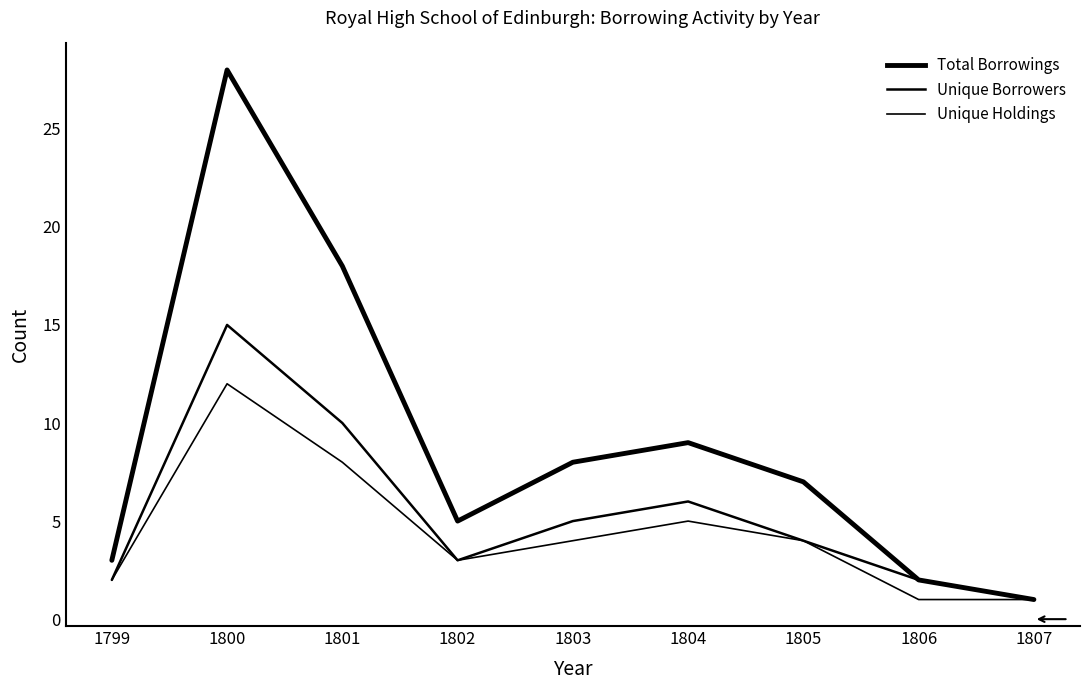

Reading left to right, list all the values displayed in this chart.

Total Borrowings: 1799=3	1800=28	1801=18	1802=5	1803=8	1804=9	1805=7	1806=2	1807=1
Unique Borrowers: 1799=2	1800=15	1801=10	1802=3	1803=5	1804=6	1805=4	1806=2	1807=1
Unique Holdings: 1799=2	1800=12	1801=8	1802=3	1803=4	1804=5	1805=4	1806=1	1807=1